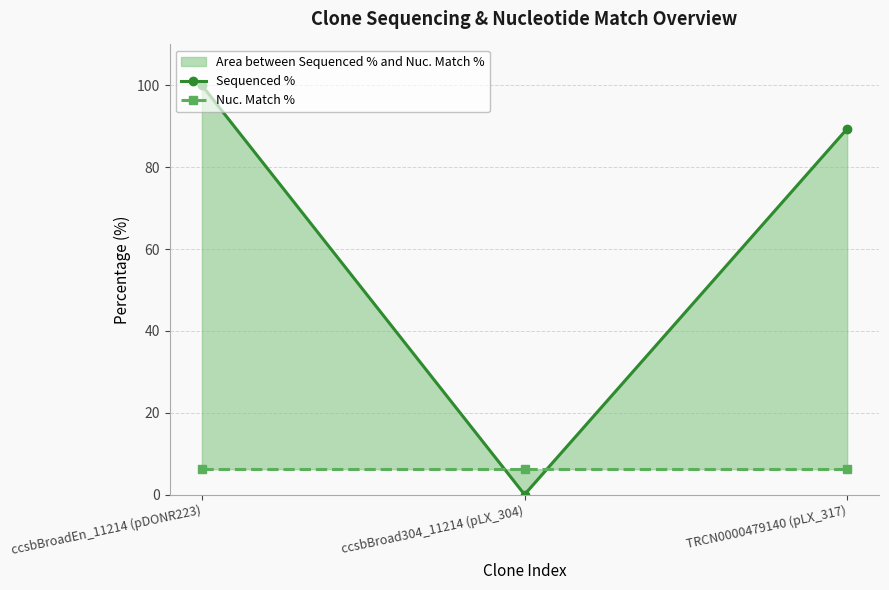

Between TRCN0000479140 (pLX_317) and ccsbBroad304_11214 (pLX_304), which is larger?

TRCN0000479140 (pLX_317)